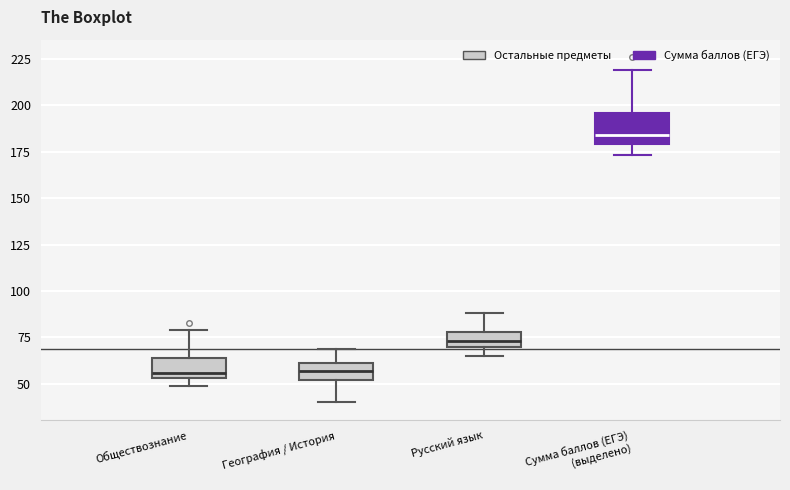

Where does the upper whisker of the box for Обществознание end on the y-axis? The values are not printed on the chart, so give them approximately, as read against the axis.

80